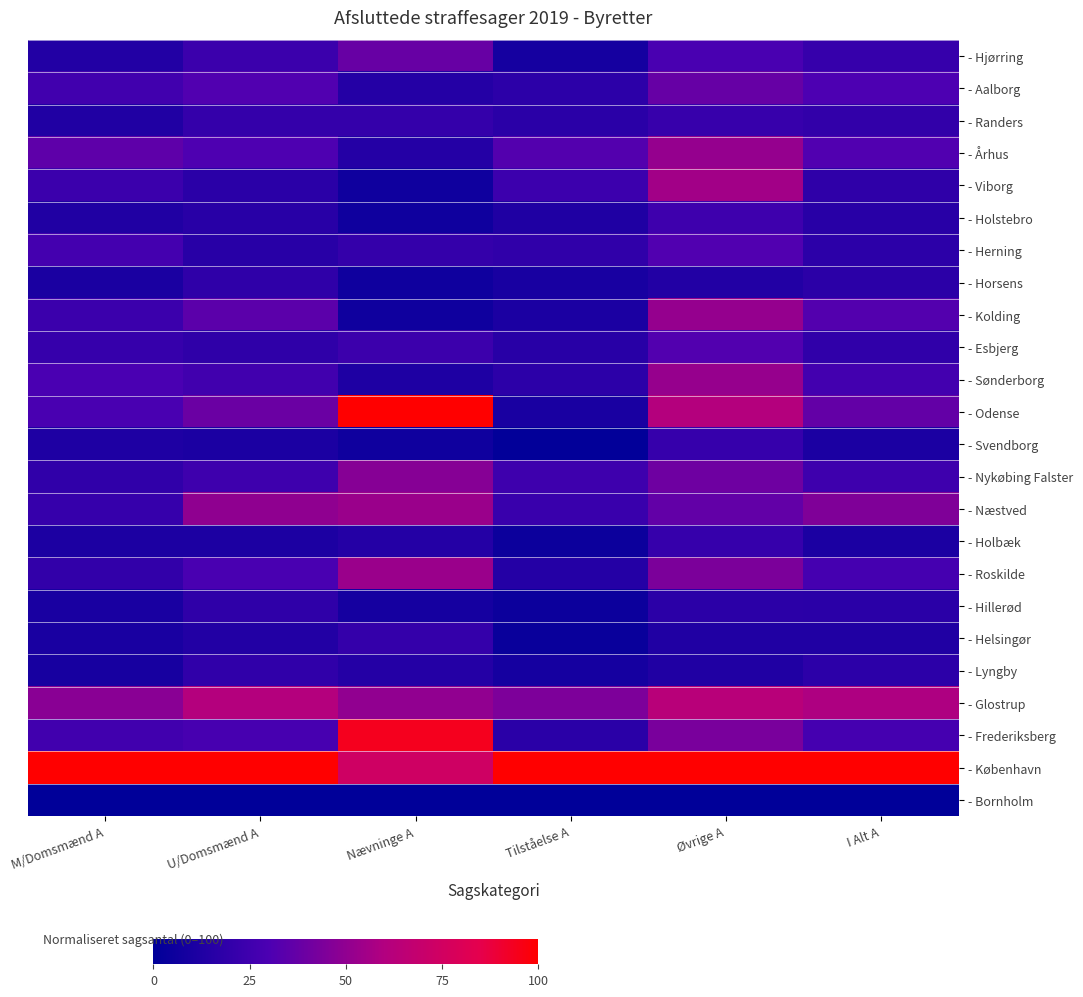

What is the spread (max minus min) of values at M/Domsmænd A?

100.0